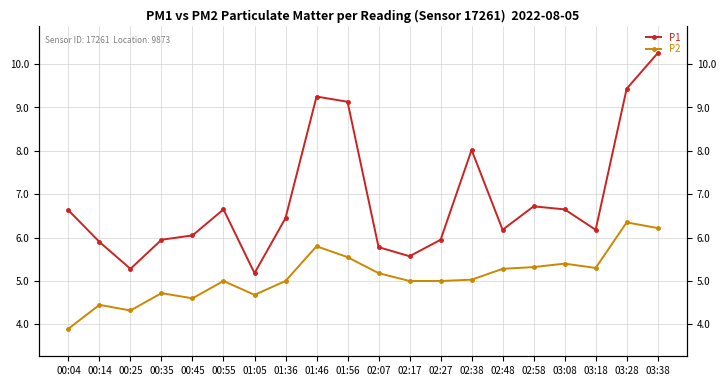

True or false: P2 has a value of 5.3 at 02:58.

True